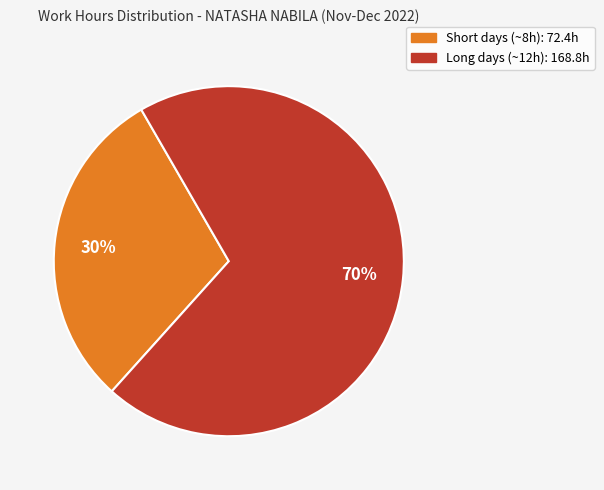

Does any single category account for the majority?

Yes